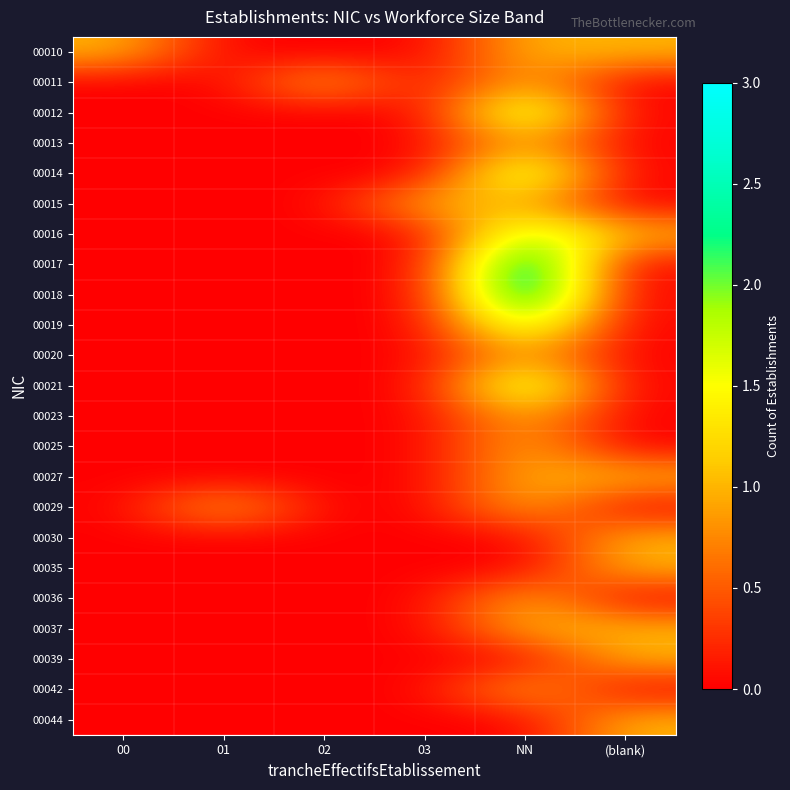

At which category is the sum across all series the highest?

NN